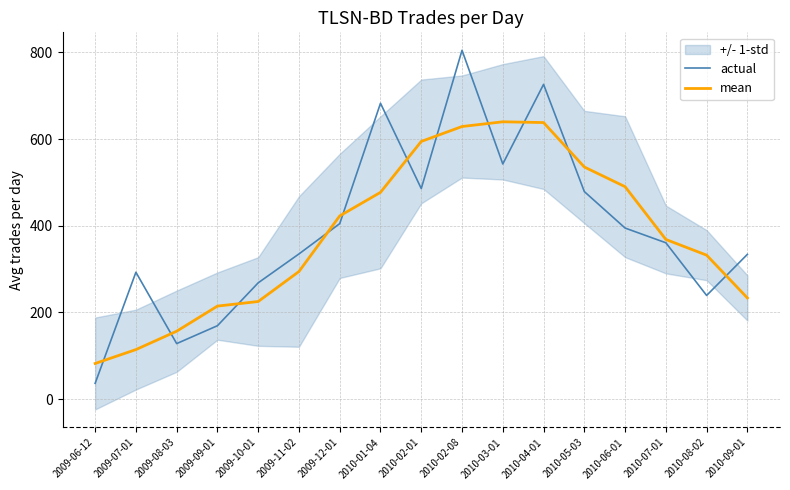

How many categories are shown in the chart?

17